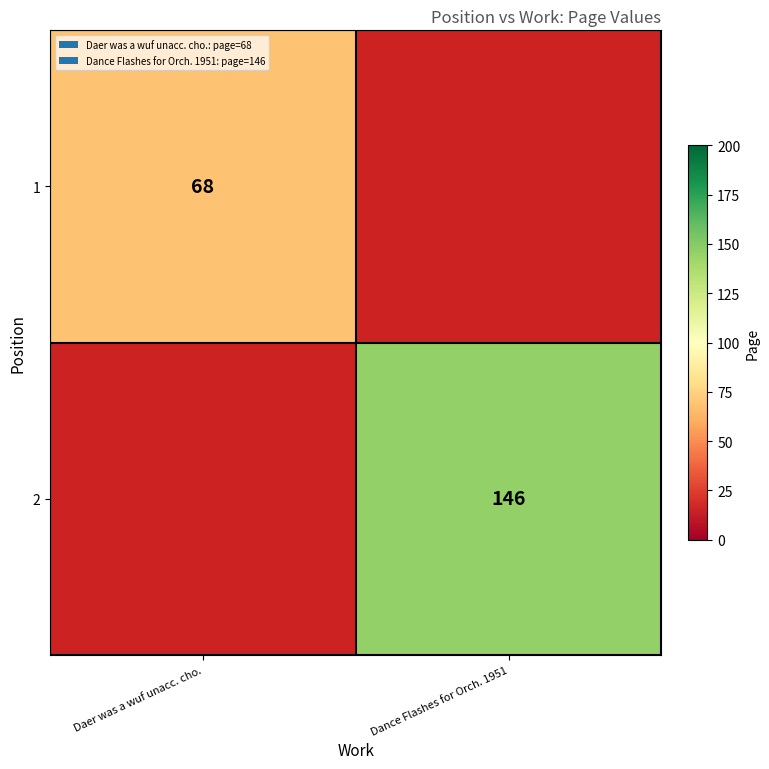

True or false: 1 has a value of 68 at Daer was a wuf unacc. cho..

True